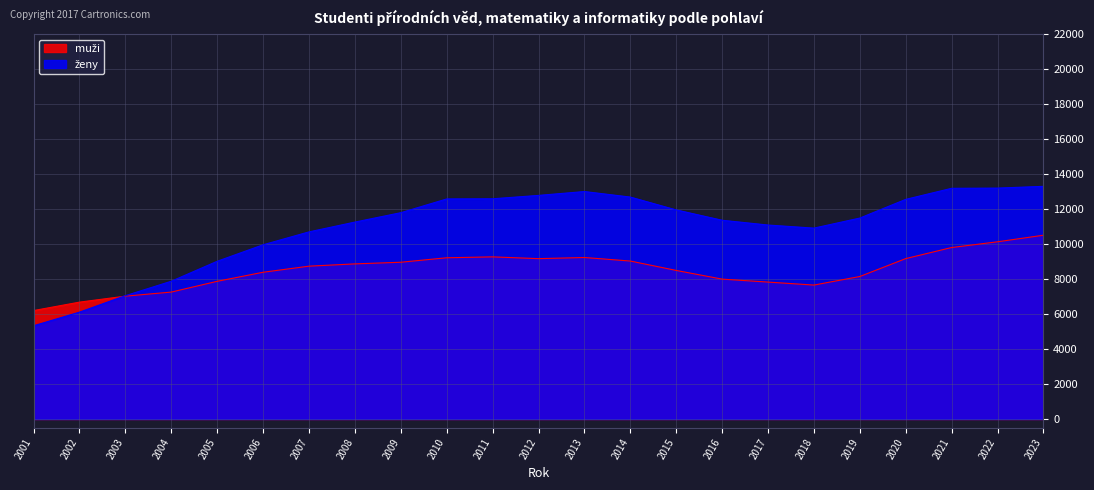

What is the lowest value of the muži series?

6201